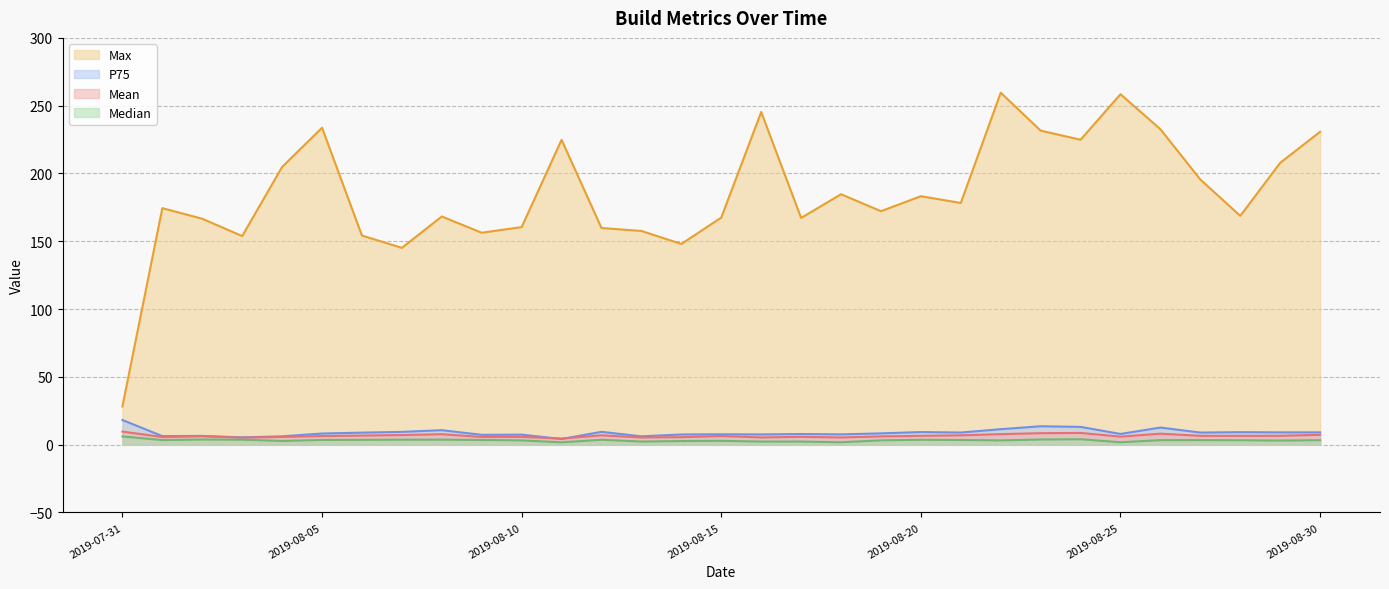

What is the label of the 24th point from the right?

2019-08-07